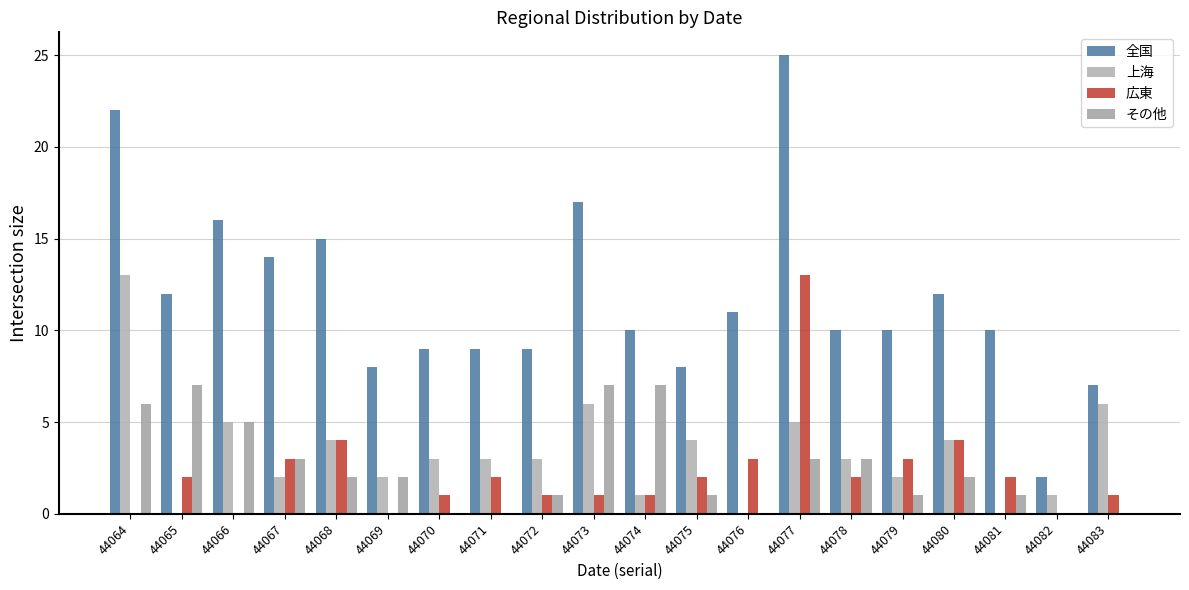

What is the difference between the maximum and minimum values in the その他 series?

7